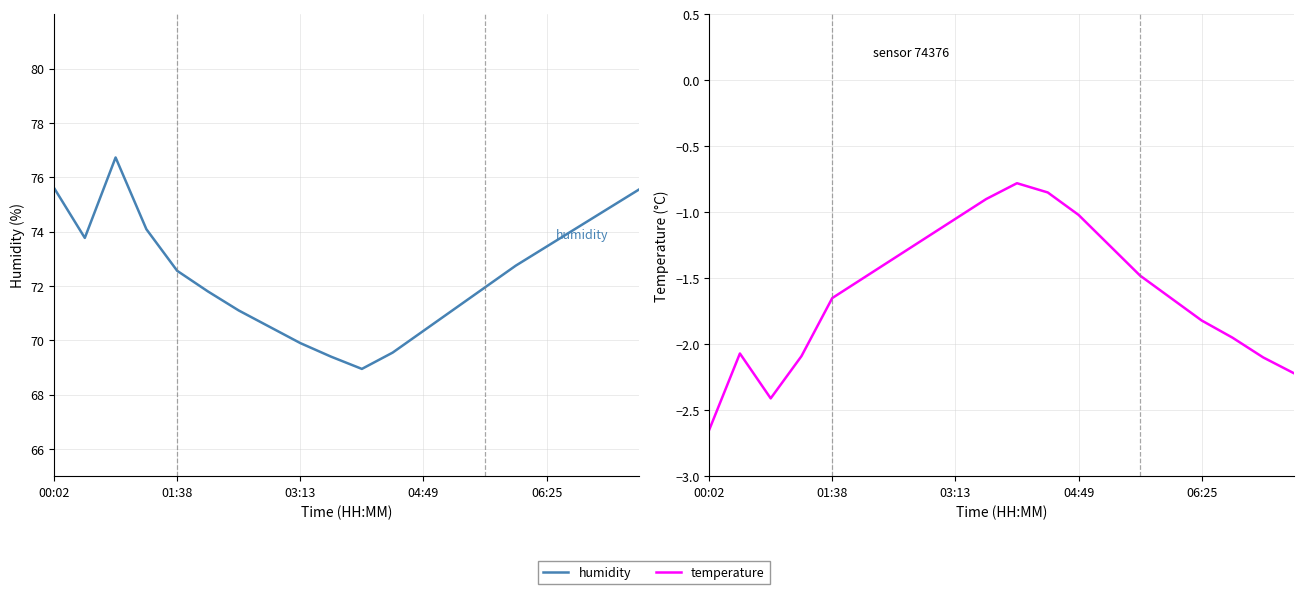

What is the smallest value displayed?

-2.6